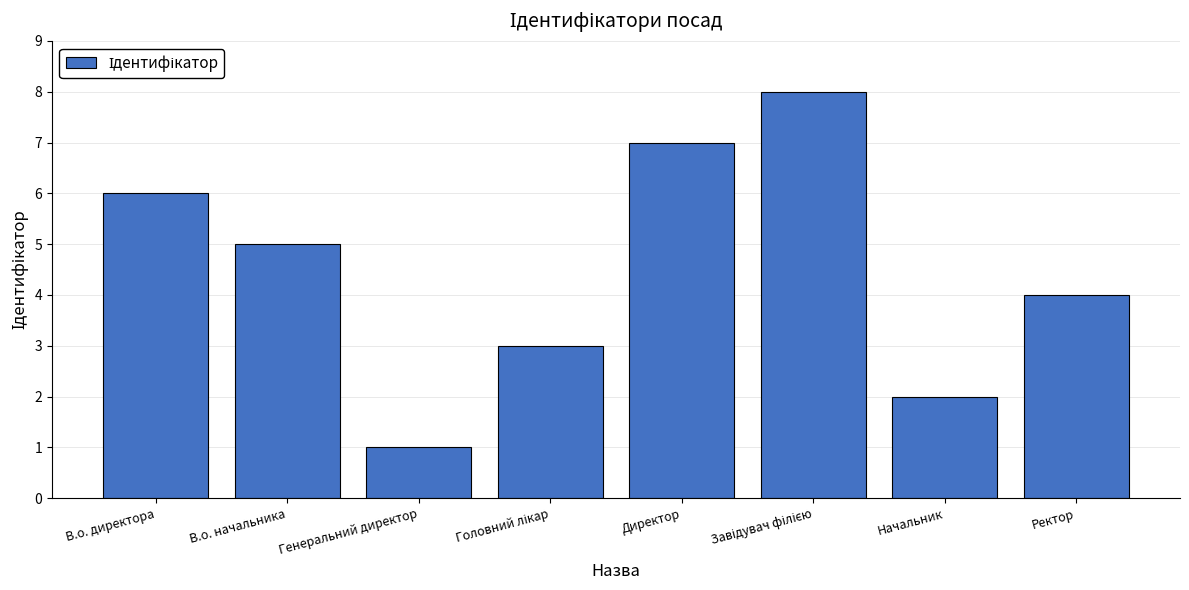

What is the greatest value displayed?

8